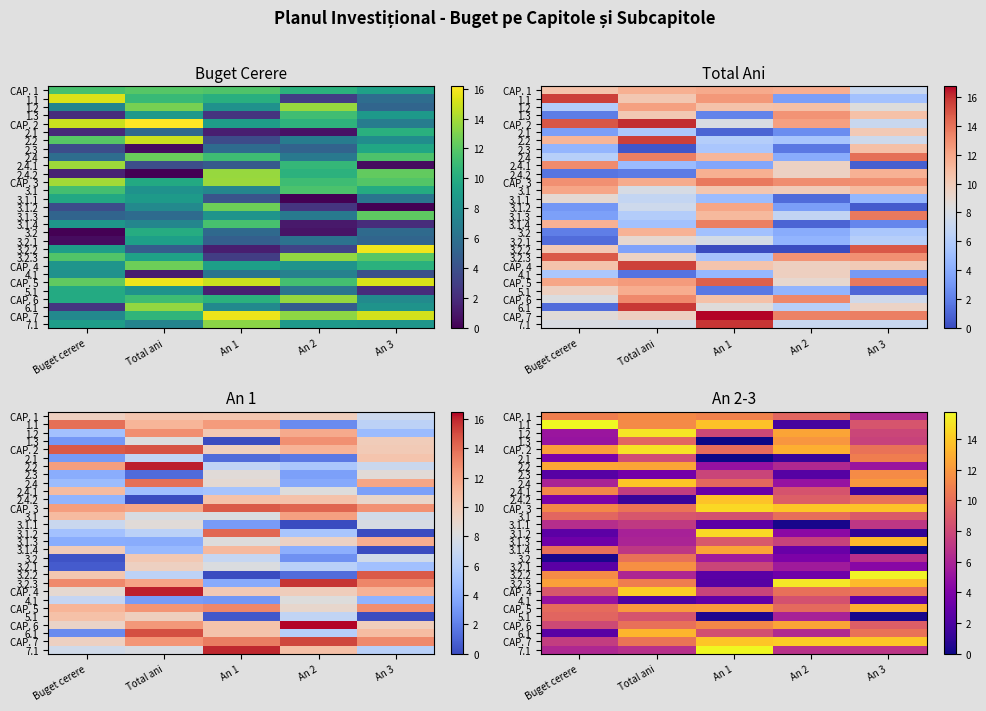

Is it true that 3.2.3 equals 15.1 at An 2?

True